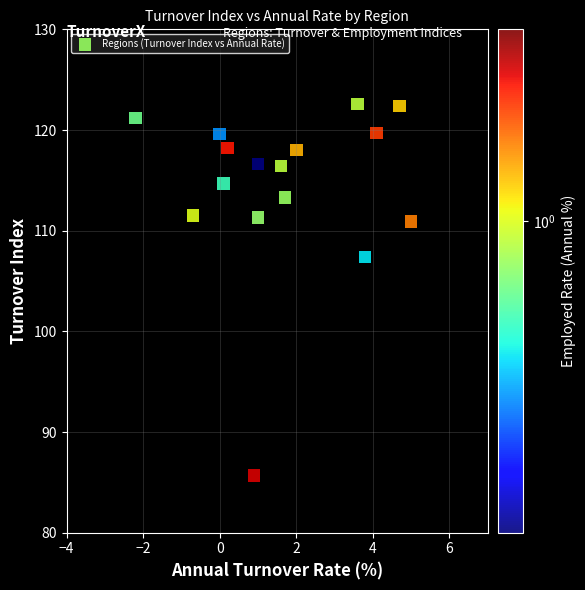

What Y value in the scatter plot is closest to 104?

107.4